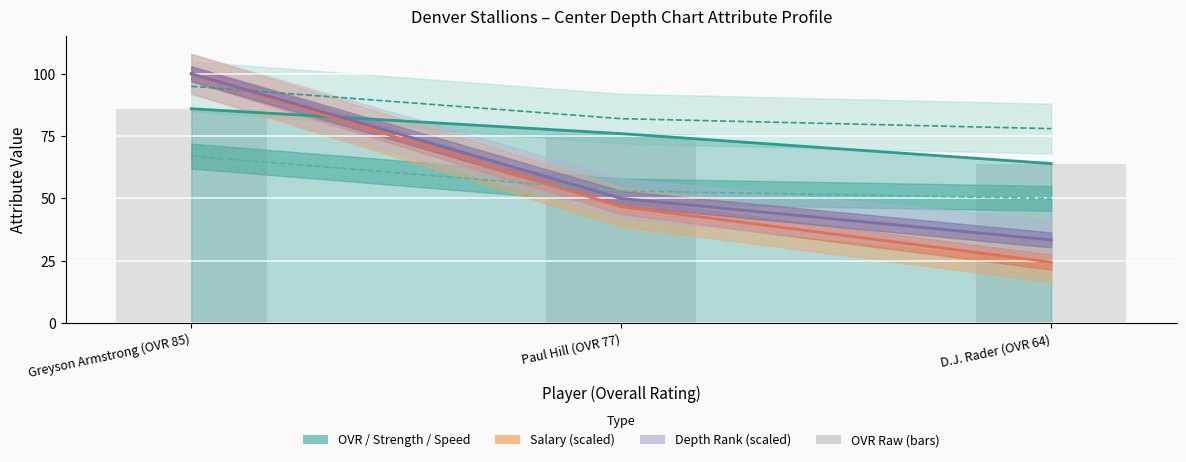

The value of salary (scaled) line at Paul Hill (OVR 77) is 81.4. True or false?

False